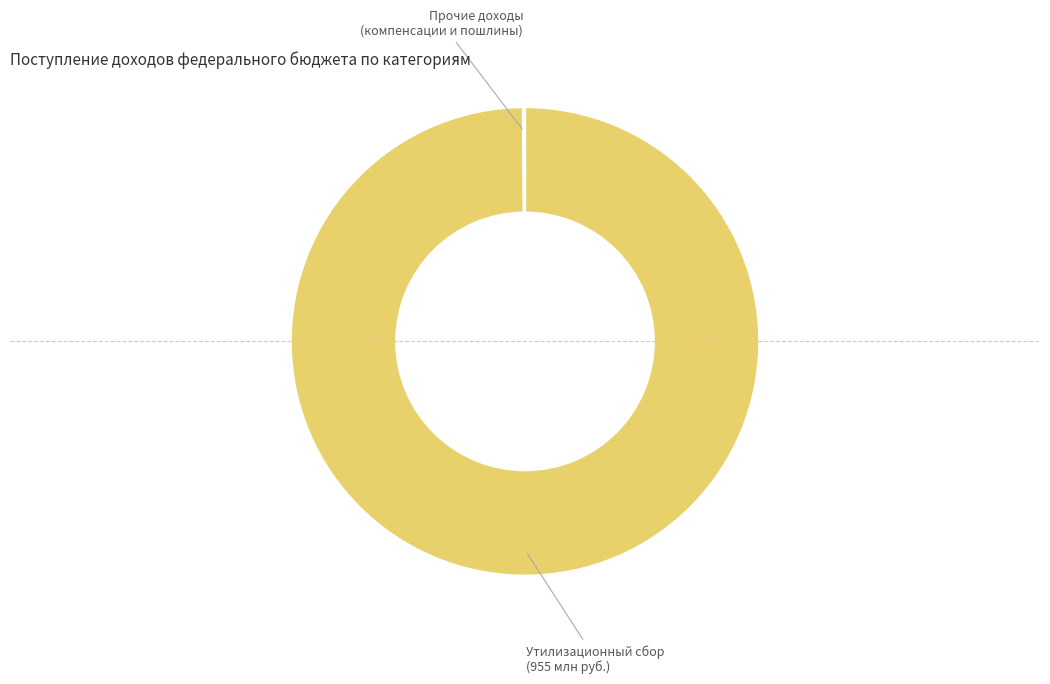

How many slices are in this pie chart?

8